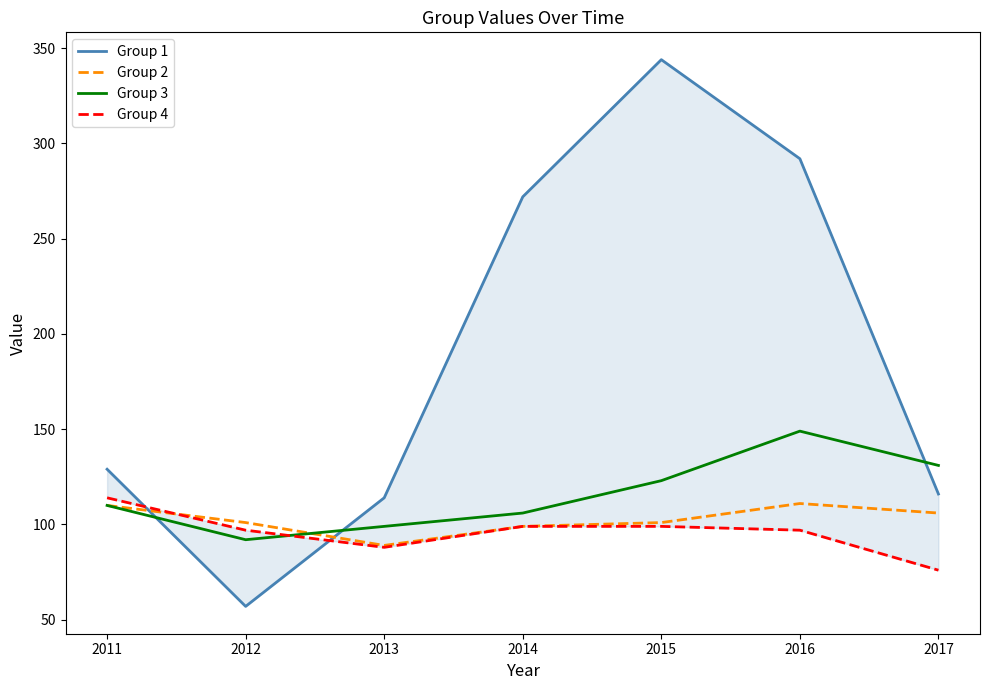

What is the difference between the Group 1 values at 2012 and 2011?

72